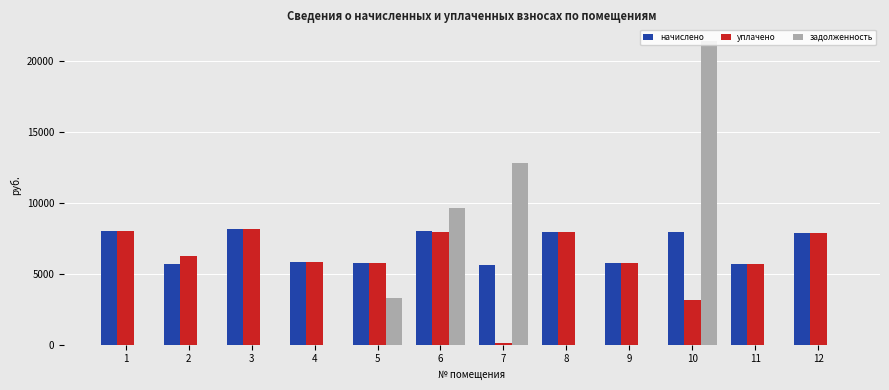

Which series has the largest range (max minus min)?

задолженность